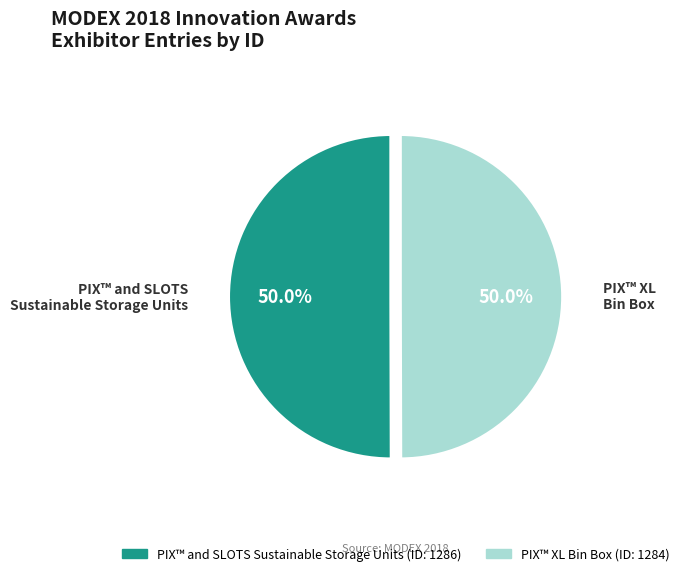

How many slices are in this pie chart?

2